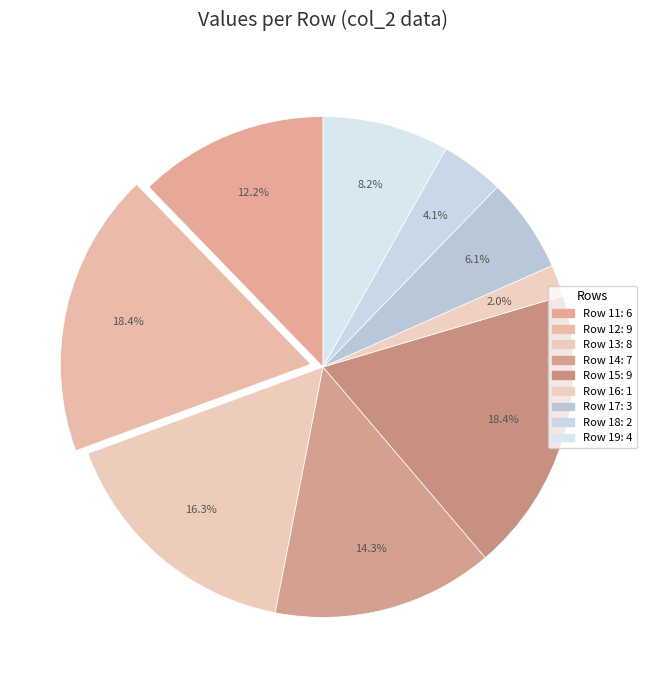

How many segments does this pie chart have?

9